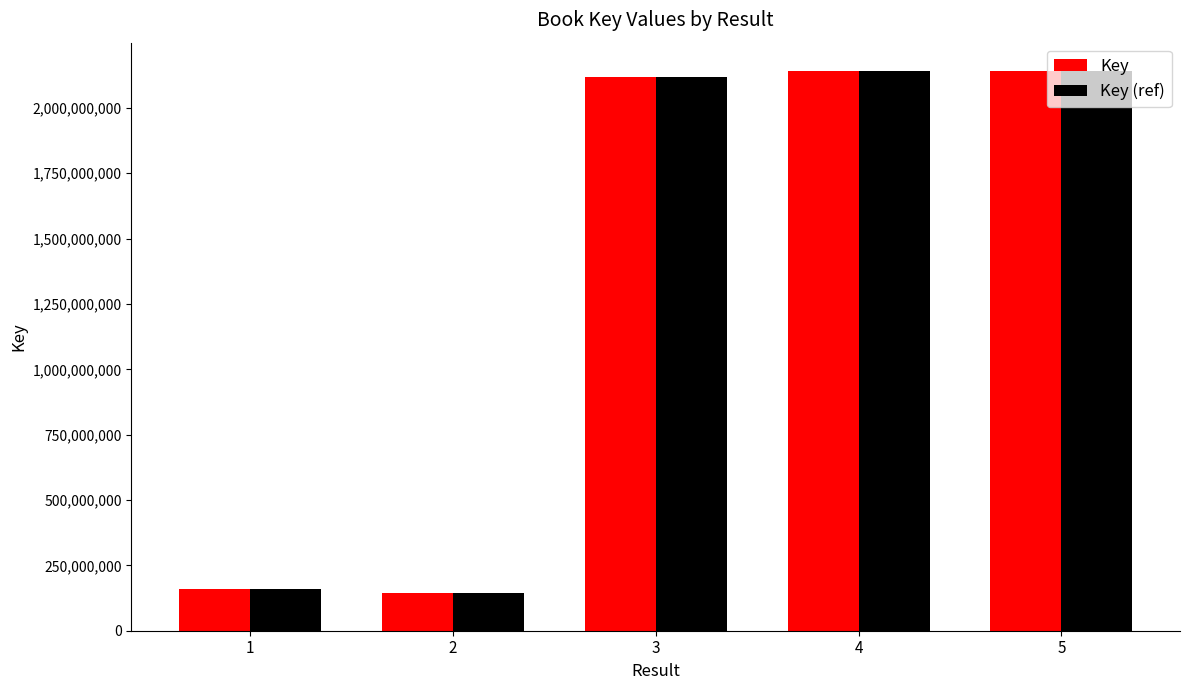

What is the sum of all Key values?

6709143005